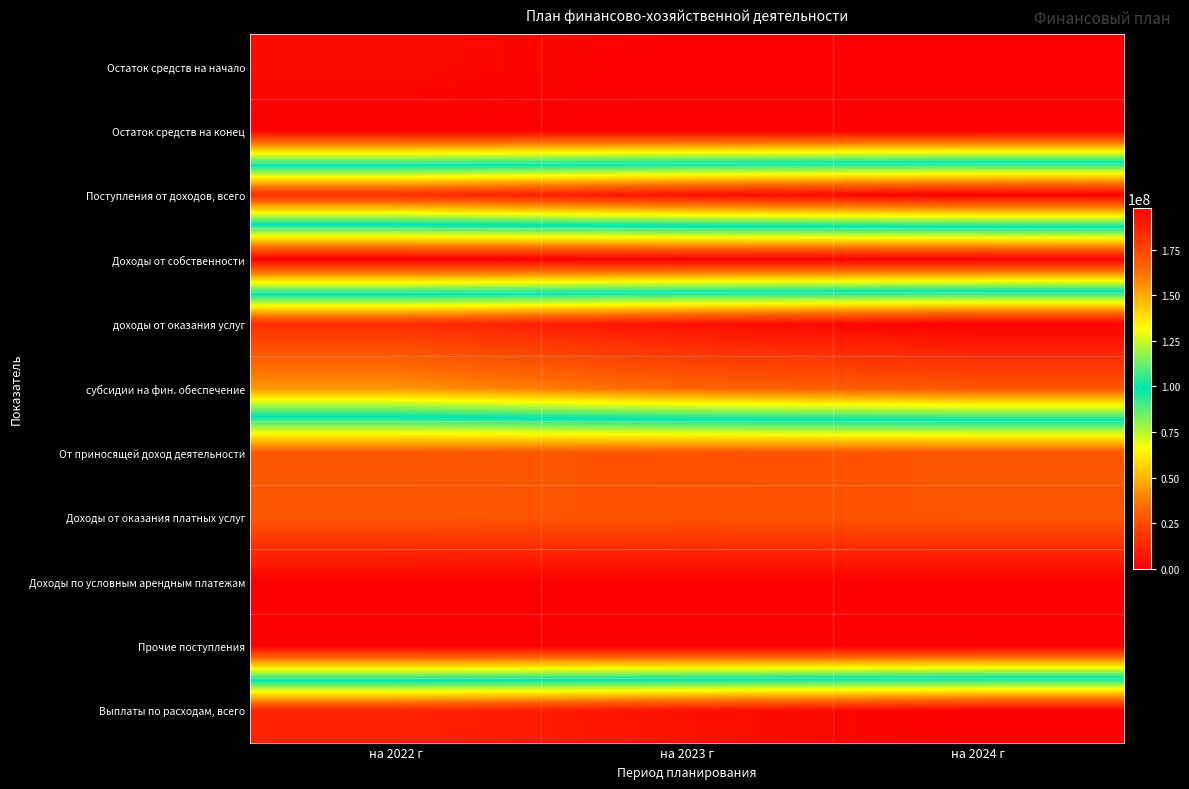

Reading right to left, what are all the values shown in this chart?

Остаток средств на начало: на 2024 г=0.0	на 2023 г=0.0	на 2022 г=3595703.1
Остаток средств на конец: на 2024 г=0.0	на 2023 г=0.0	на 2022 г=380445.7
Поступления от доходов, всего: на 2024 г=197720872.9	на 2023 г=192202111.8	на 2022 г=182775520.5
Доходы от собственности: на 2024 г=0.0	на 2023 г=0.0	на 2022 г=742.1
доходы от оказания услуг: на 2024 г=197720872.9	на 2023 г=192202111.8	на 2022 г=182774778.4
субсидии на фин. обеспечение: на 2024 г=170154582.9	на 2023 г=165308171.8	на 2022 г=154390000.0
От приносящей доход деятельности: на 2024 г=27566290.0	на 2023 г=26893940.0	на 2022 г=28384778.4
Доходы от оказания платных услуг: на 2024 г=27566290.0	на 2023 г=26893940.0	на 2022 г=28237990.0
Доходы по условным арендным платежам: на 2024 г=0.0	на 2023 г=0.0	на 2022 г=146788.4
Прочие поступления: на 2024 г=0.0	на 2023 г=0.0	на 2022 г=0.0
Выплаты по расходам, всего: на 2024 г=197720872.9	на 2023 г=192202111.8	на 2022 г=185990777.9